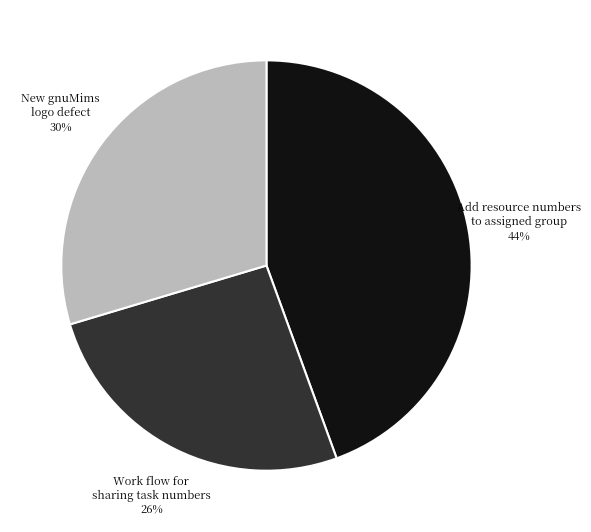

Does any single category account for the majority?

No